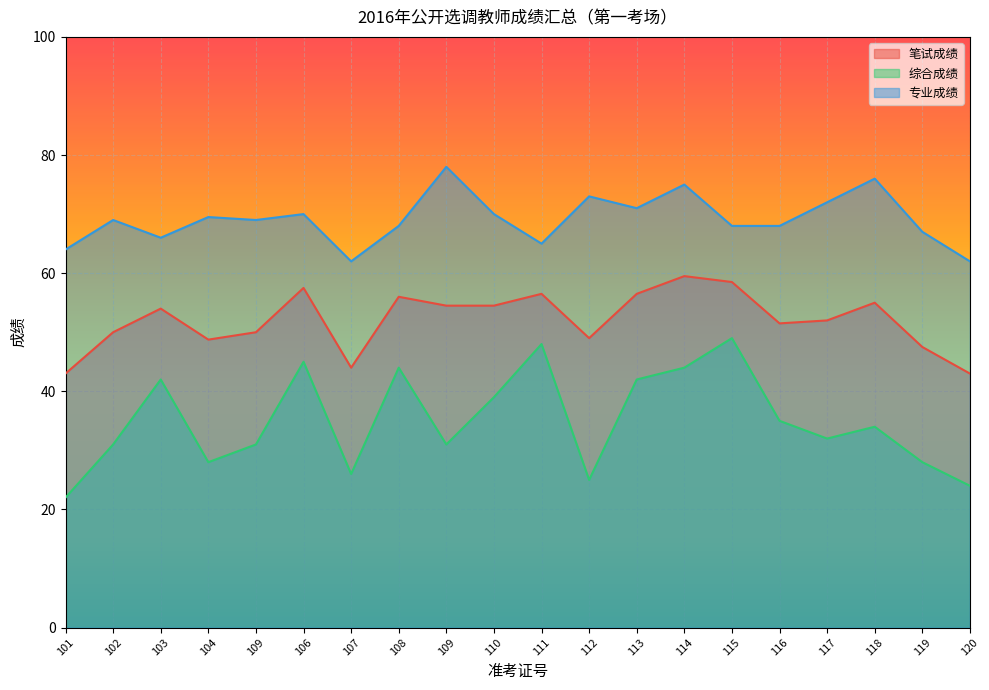

What is the smallest value displayed?

22.0